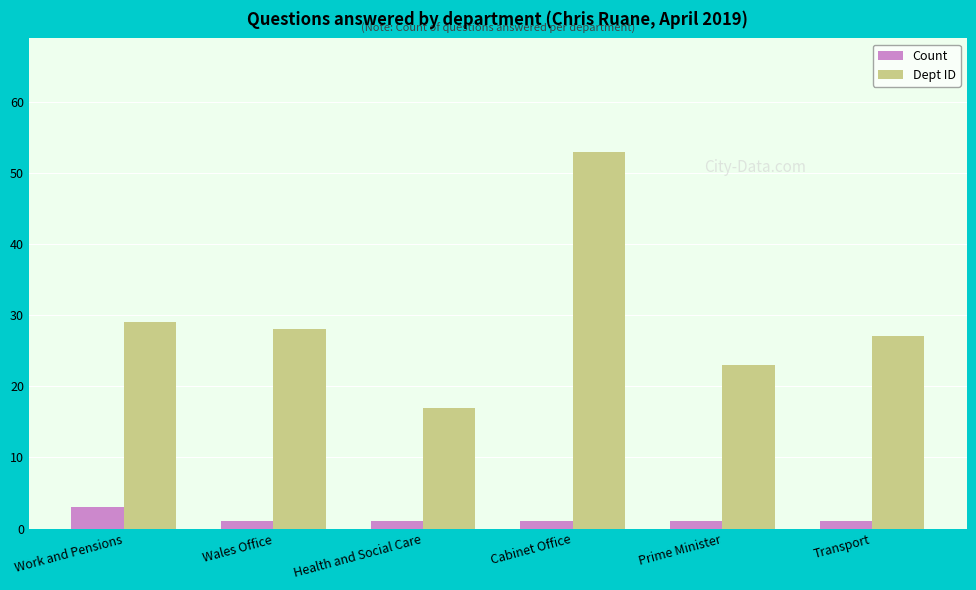

Are the bars horizontal?

No